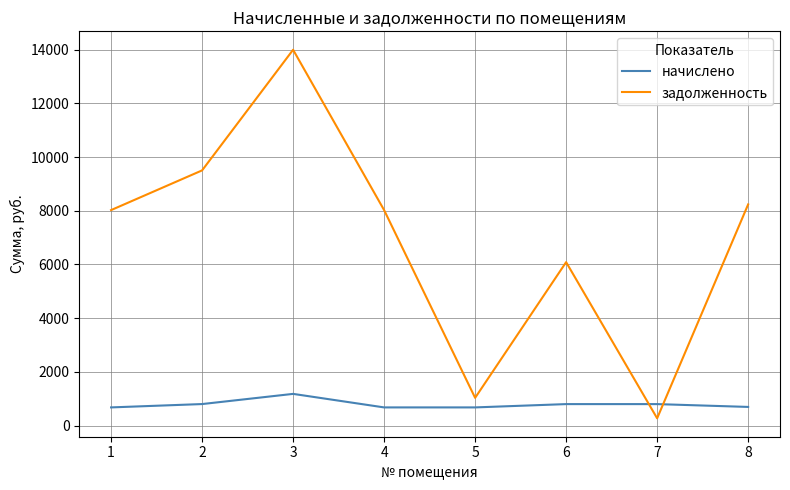

At 6, list the series in order from largest to smallest.

задолженность, начислено